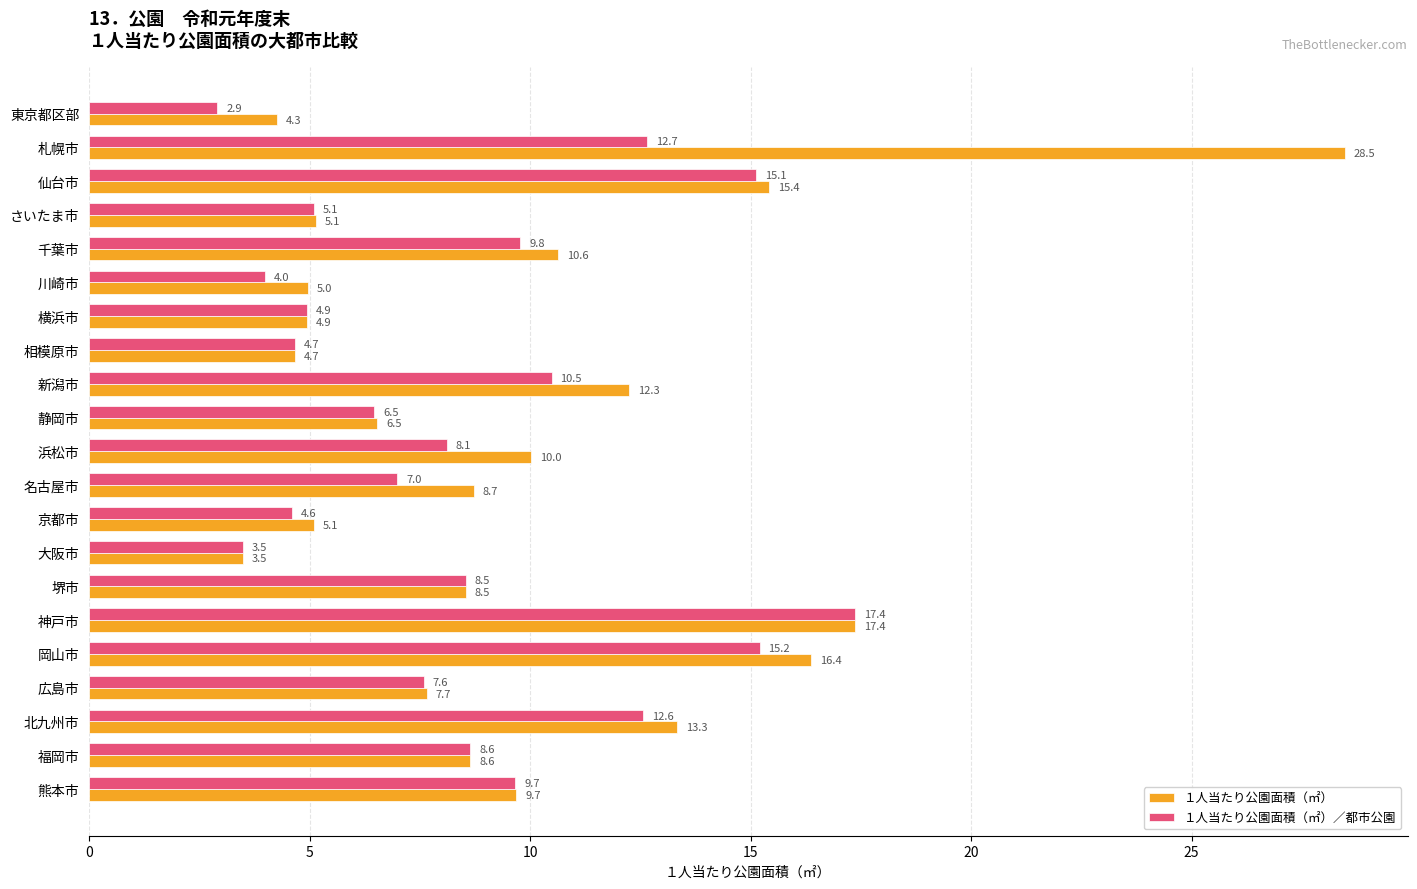

Is it true that １人当たり公園面積（㎡）／都市公園 equals 6.2 at 相模原市?

False